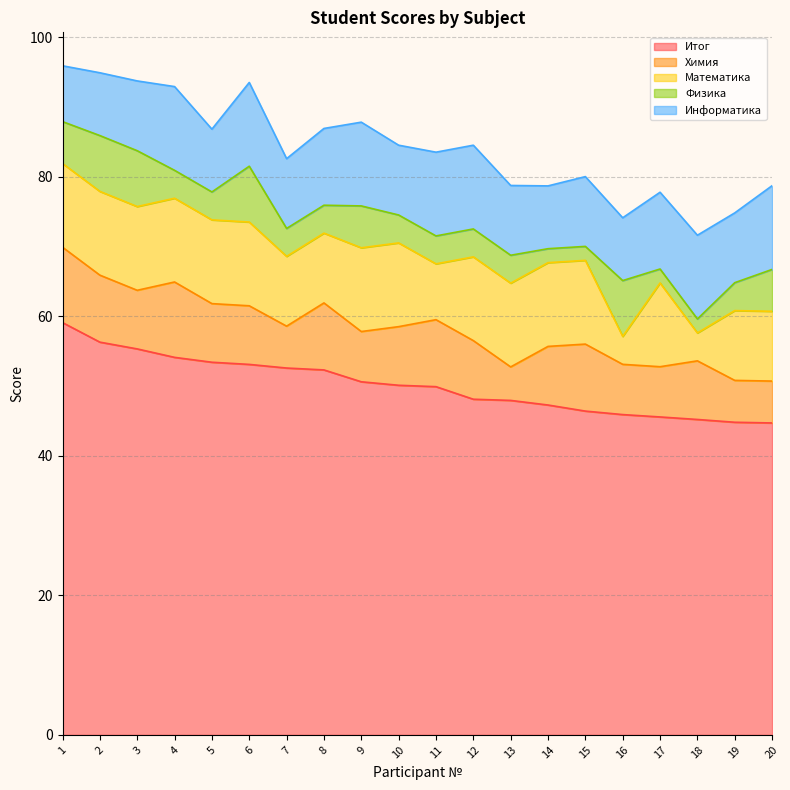

List the series in order of their peak value, lowest first.

Физика, Химия, Математика, Информатика, Итог